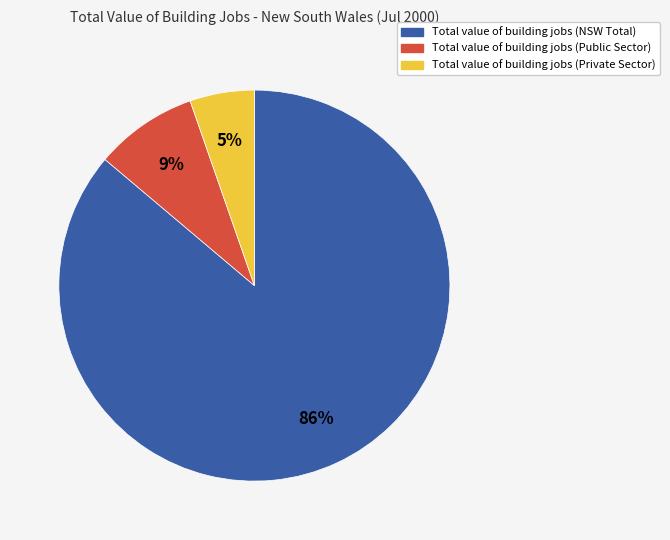

What is the largest slice in the pie chart?

Total value of building jobs (NSW Total)